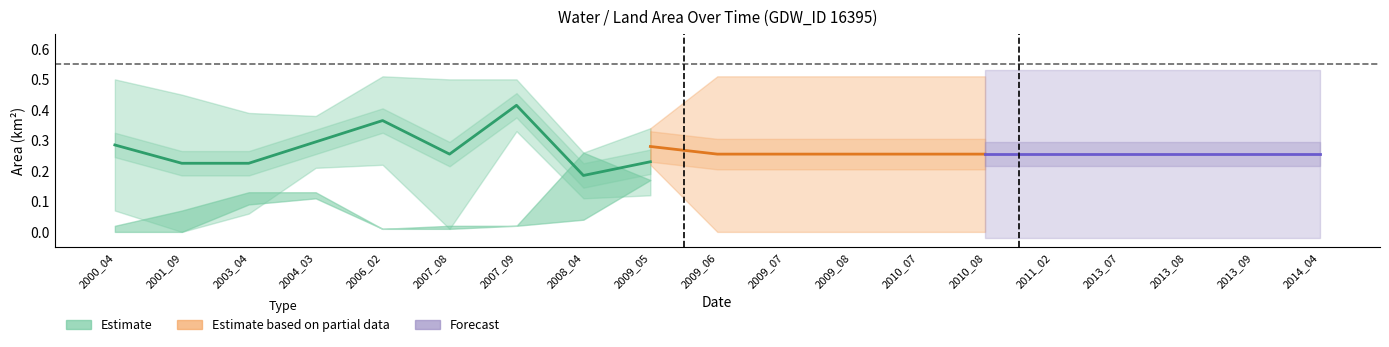

What is the spread (max minus min) of values at 2006_02?

0.5